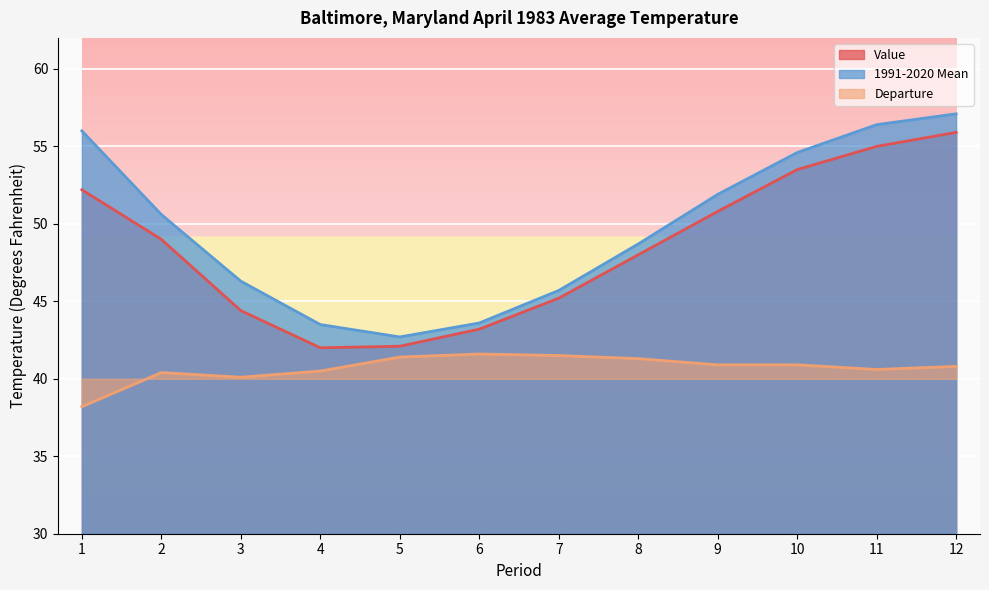

At which category does 1991-2020 Mean reach its first local valley?

5